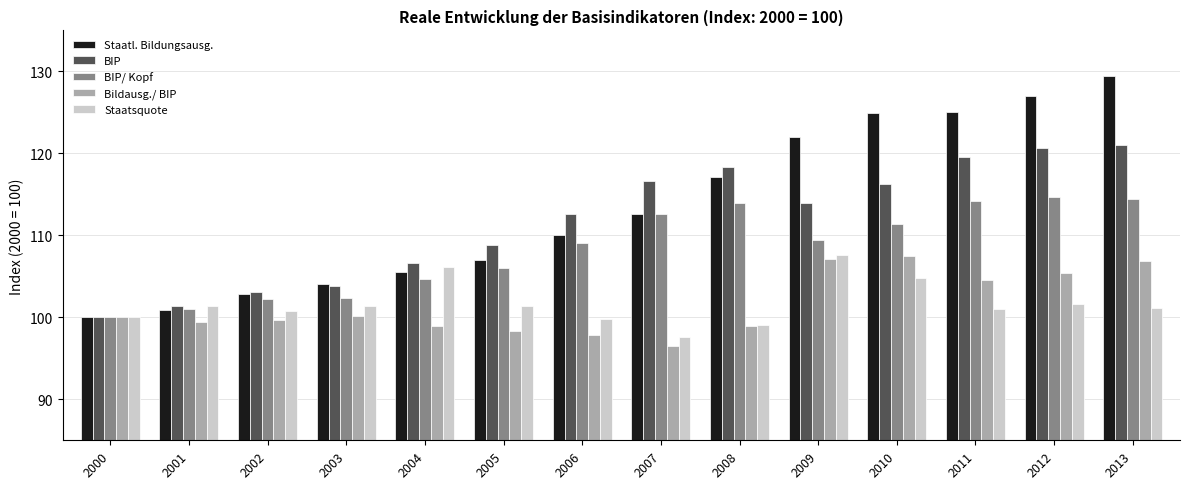

Which series has the widest spread of values?

Staatl. Bildungsausg.